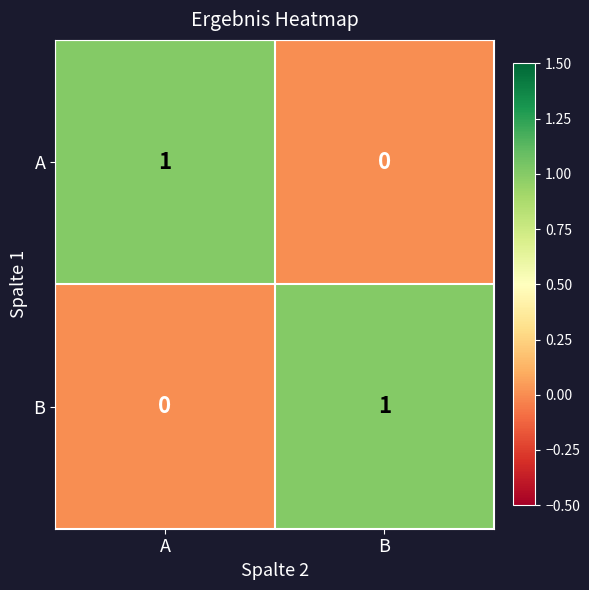

Is it true that B equals 0 at B?

False